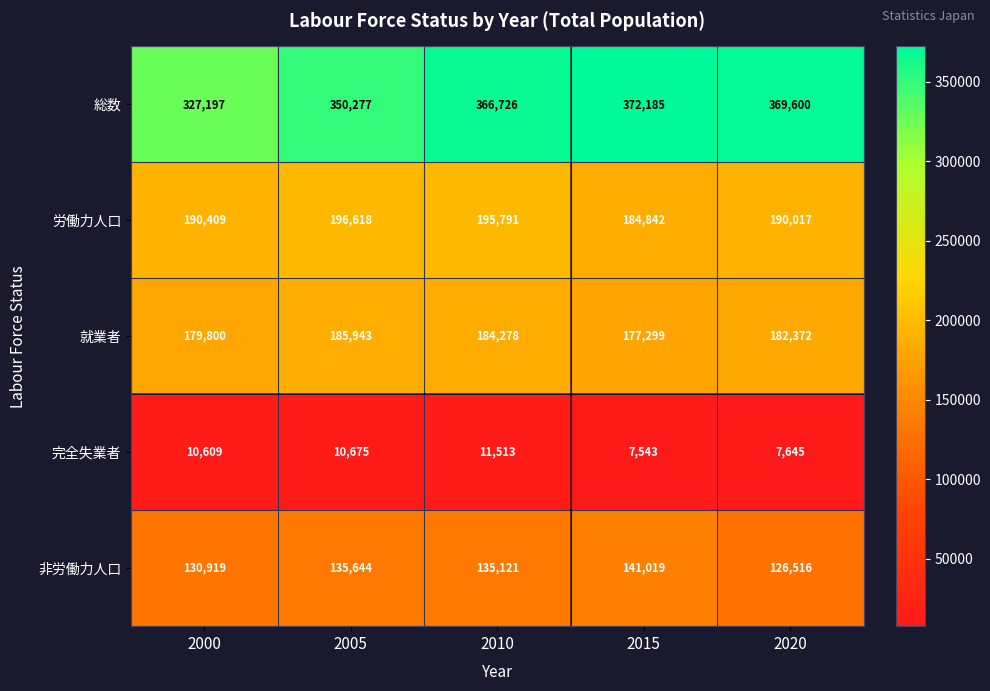

Between 2010 and 2020, which series saw the biggest shift?

非労働力人口